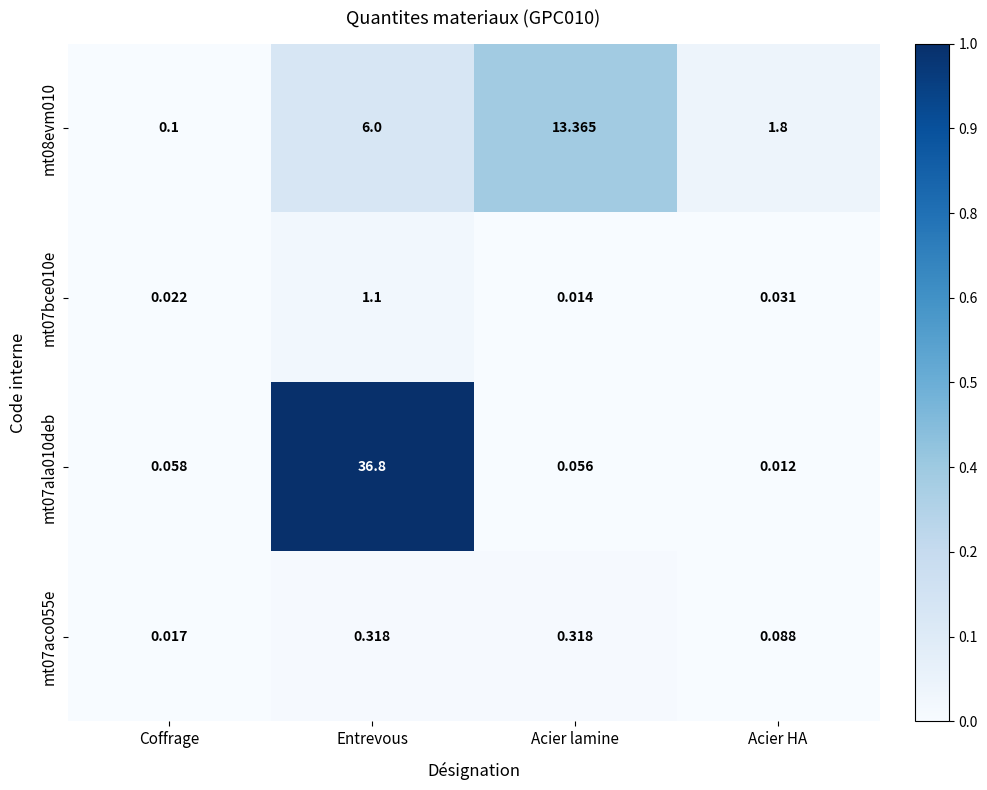

Rank the categories by mt08evm010 value from lowest to highest.

Coffrage, Acier HA, Entrevous, Acier lamine